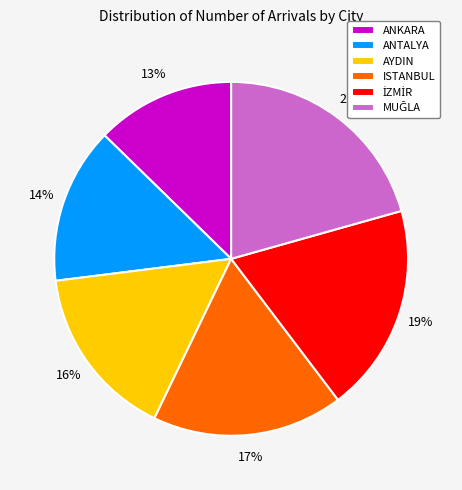

How many segments does this pie chart have?

6